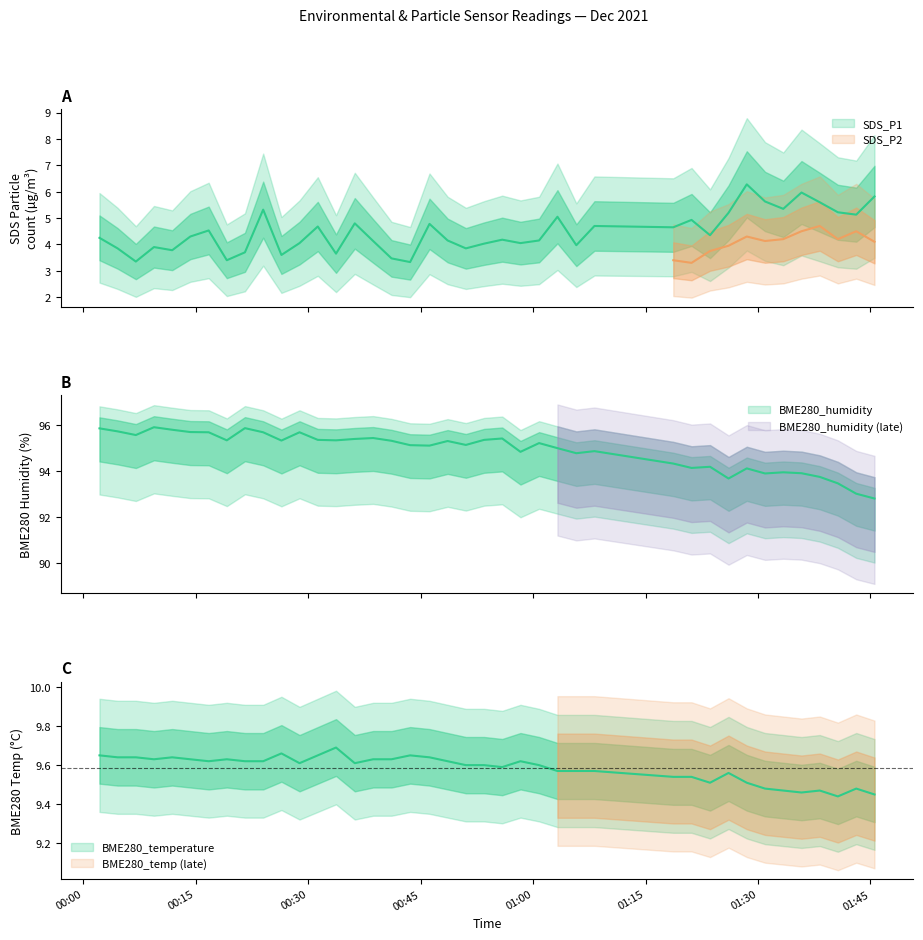

The value of SDS_P1 at 2021/12/01 00:28:51 is 4.0. True or false?

True